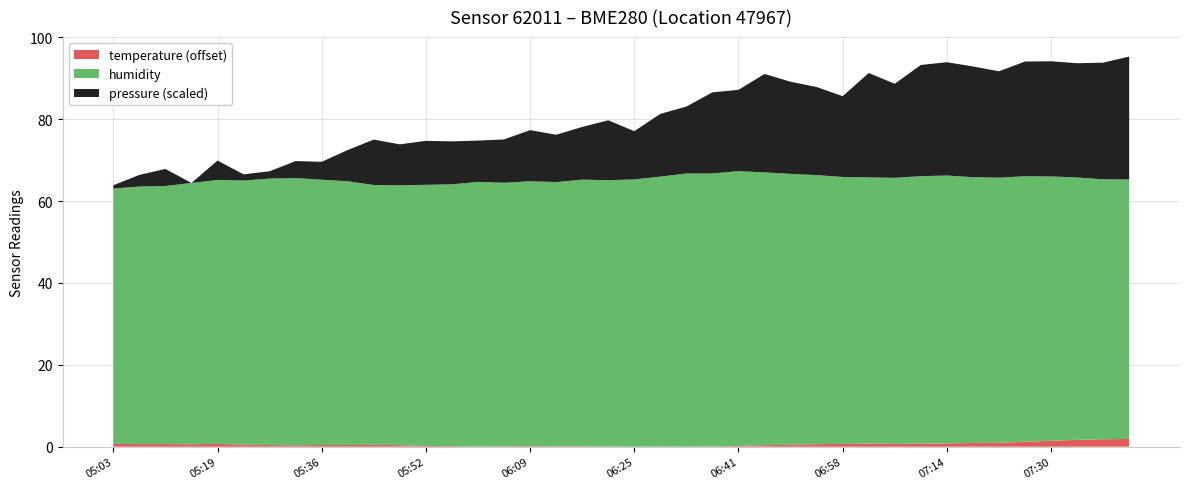

True or false: temperature (offset) has a value of 0.0 at 06:25.

True